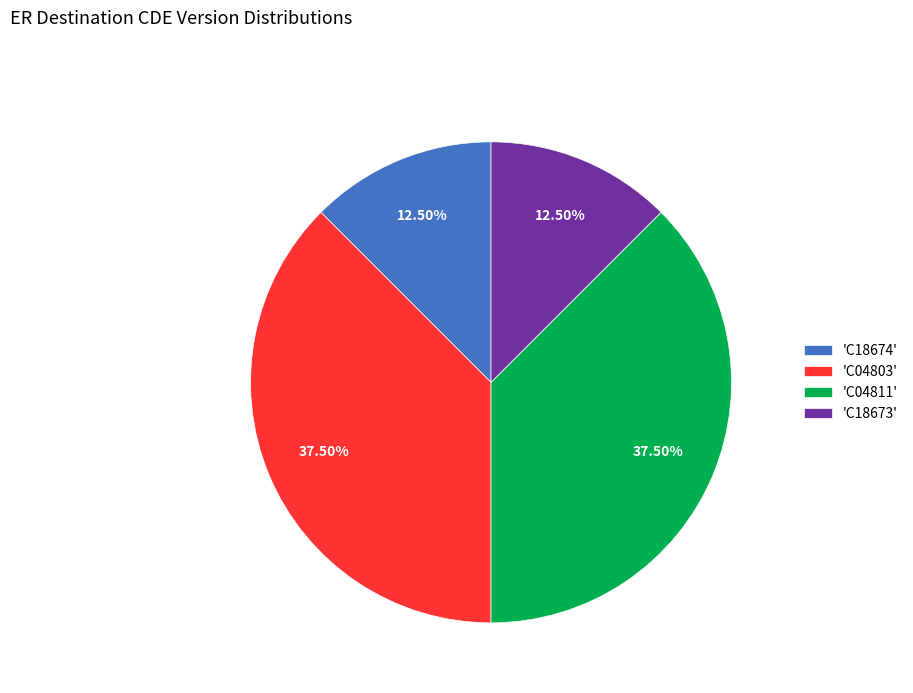

Count the number of slices in the pie.

4